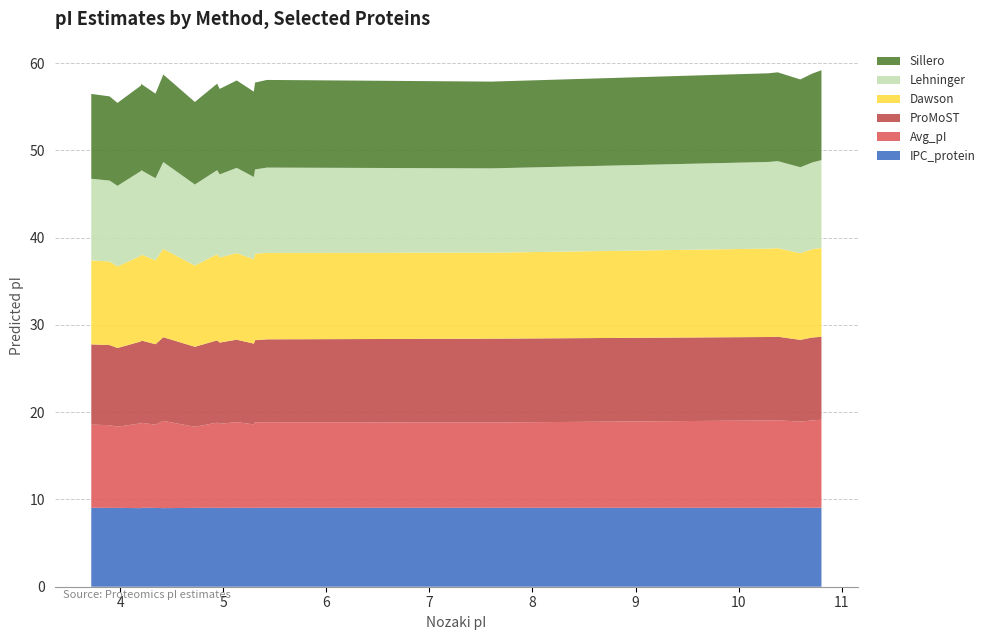

Reading right to left, what are all the values shown in this chart?

IPC_protein: 10.804=9.1	10.599=9.1	10.379=9.0	7.6=9.0	5.308=9.0	10.716=9.0	5.423=9.0	4.94=9.0	10.292=9.0	5.13=9.0	3.719=9.0	4.202=9.0	5.296=9.0	3.973=9.0	4.342=9.0	4.724=9.0	3.897=9.0	4.965=9.0	4.418=9.0	4.202=9.0
Avg_pI: 10.804=10.1	10.599=9.9	10.379=10.0	7.6=9.8	5.308=9.8	10.716=10.0	5.423=9.8	4.94=9.8	10.292=10.0	5.13=9.8	3.719=9.5	4.202=9.7	5.296=9.6	3.973=9.3	4.342=9.5	4.724=9.3	3.897=9.5	4.965=9.6	4.418=10.0	4.202=9.7
ProMoST: 10.804=9.5	10.599=9.4	10.379=9.6	7.6=9.6	5.308=9.4	10.716=9.5	5.423=9.5	4.94=9.4	10.292=9.6	5.13=9.4	3.719=9.2	4.202=9.4	5.296=9.3	3.973=9.0	4.342=9.2	4.724=9.2	3.897=9.2	4.965=9.3	4.418=9.6	4.202=9.4
Dawson: 10.804=10.2	10.599=9.9	10.379=10.1	7.6=9.9	5.308=9.9	10.716=10.1	5.423=9.9	4.94=9.9	10.292=10.1	5.13=9.9	3.719=9.6	4.202=9.9	5.296=9.7	3.973=9.3	4.342=9.6	4.724=9.3	3.897=9.6	4.965=9.7	4.418=10.1	4.202=9.8
Lehninger: 10.804=10.1	10.599=9.9	10.379=10.0	7.6=9.7	5.308=9.6	10.716=9.9	5.423=9.8	4.94=9.6	10.292=9.9	5.13=9.8	3.719=9.4	4.202=9.7	5.296=9.4	3.973=9.2	4.342=9.4	4.724=9.3	3.897=9.3	4.965=9.5	4.418=10.0	4.202=9.7
Sillero: 10.804=10.3	10.599=10.1	10.379=10.2	7.6=9.9	5.308=10.0	10.716=10.2	5.423=10.0	4.94=9.9	10.292=10.2	5.13=10.0	3.719=9.7	4.202=9.9	5.296=9.8	3.973=9.5	4.342=9.7	4.724=9.5	3.897=9.6	4.965=9.8	4.418=10.0	4.202=9.8